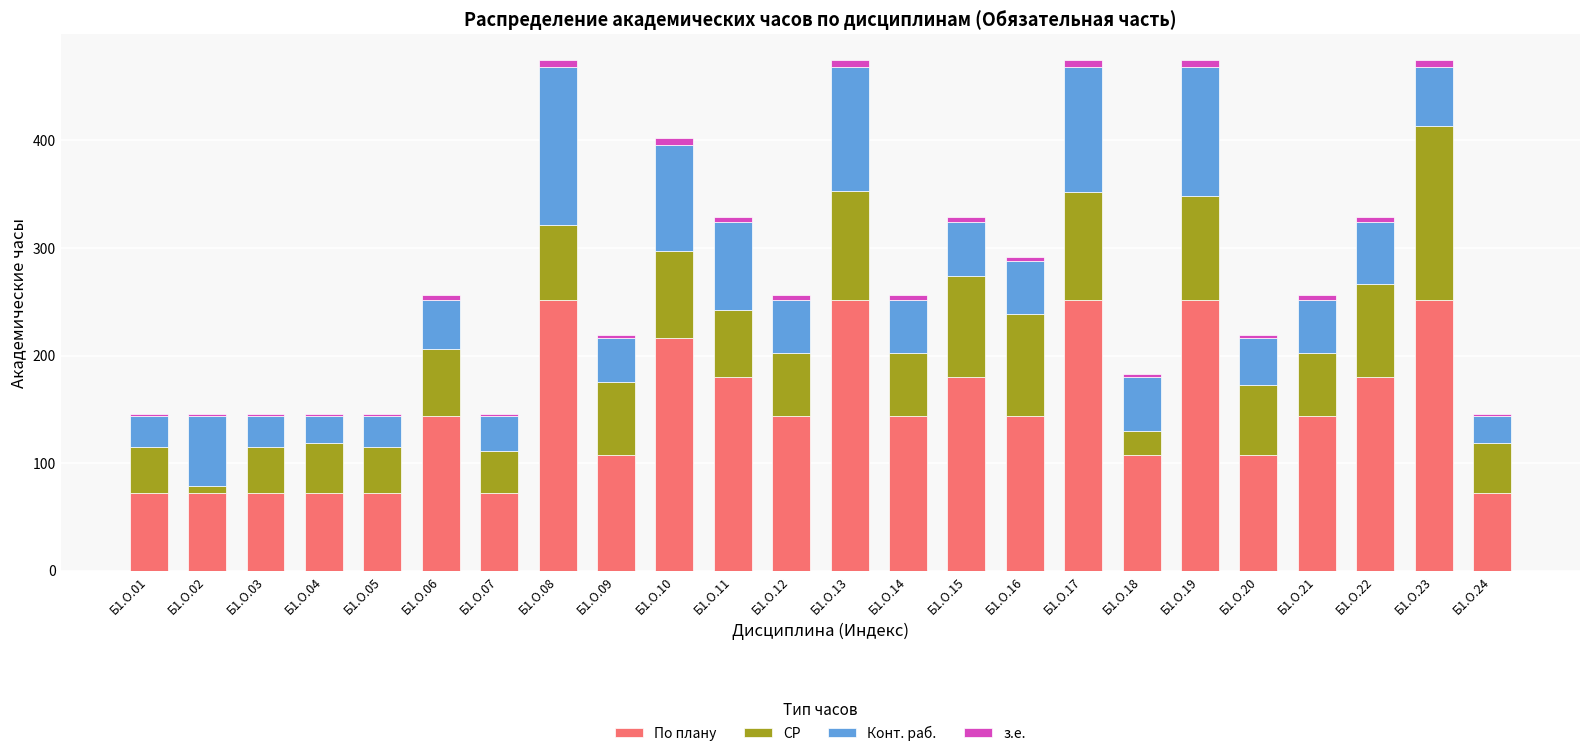

How many data points does each series have?

24